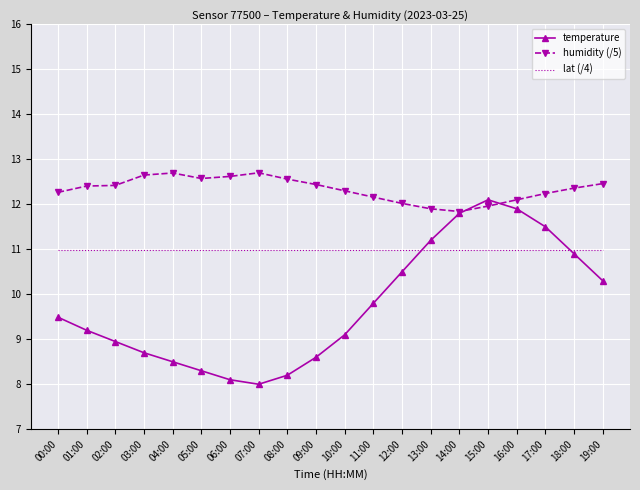

True or false: temperature has a value of 5.2 at 10:00.

False